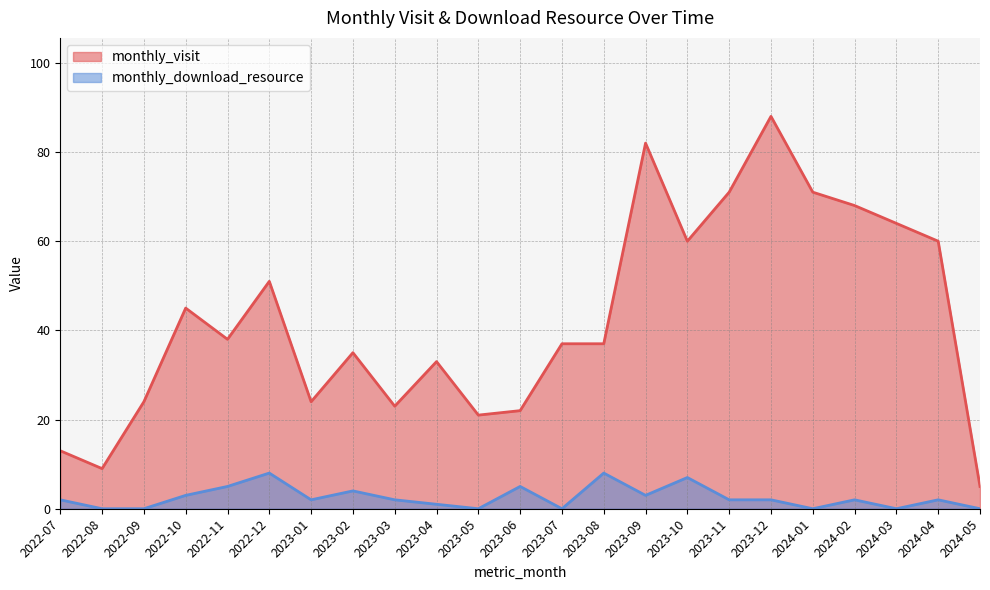

Reading right to left, transcribe all the data shown in this chart.

monthly_visit: 2024-05=5	2024-04=60	2024-03=64	2024-02=68	2024-01=71	2023-12=88	2023-11=71	2023-10=60	2023-09=82	2023-08=37	2023-07=37	2023-06=22	2023-05=21	2023-04=33	2023-03=23	2023-02=35	2023-01=24	2022-12=51	2022-11=38	2022-10=45	2022-09=24	2022-08=9	2022-07=13
monthly_download_resource: 2024-05=0	2024-04=2	2024-03=0	2024-02=2	2024-01=0	2023-12=2	2023-11=2	2023-10=7	2023-09=3	2023-08=8	2023-07=0	2023-06=5	2023-05=0	2023-04=1	2023-03=2	2023-02=4	2023-01=2	2022-12=8	2022-11=5	2022-10=3	2022-09=0	2022-08=0	2022-07=2